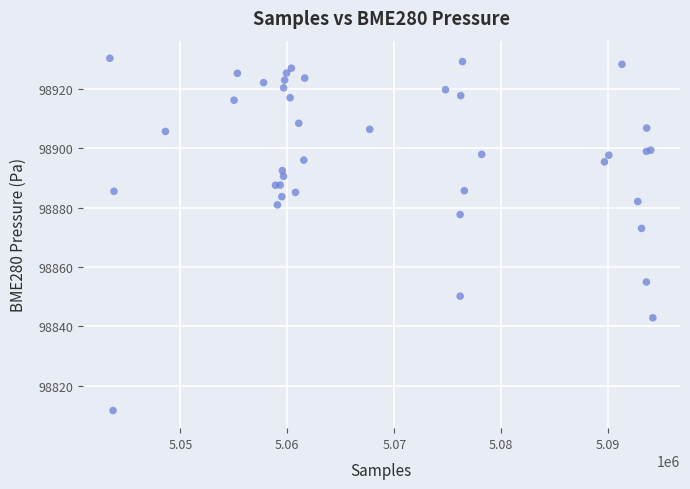

What Y value in the scatter plot is closest to 98871?

98873.0